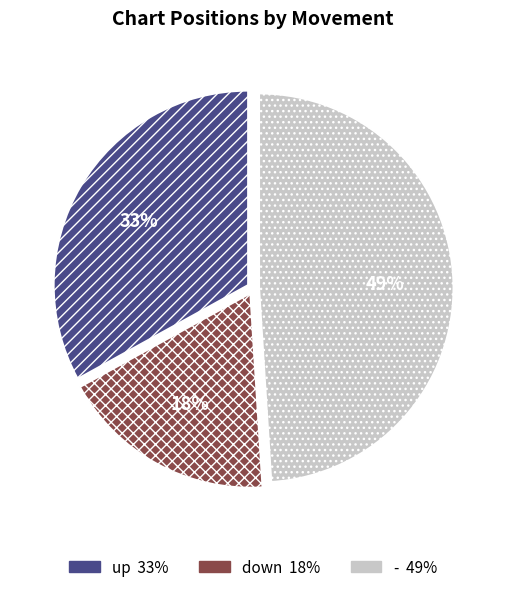

Which has a higher value, down or up?

up